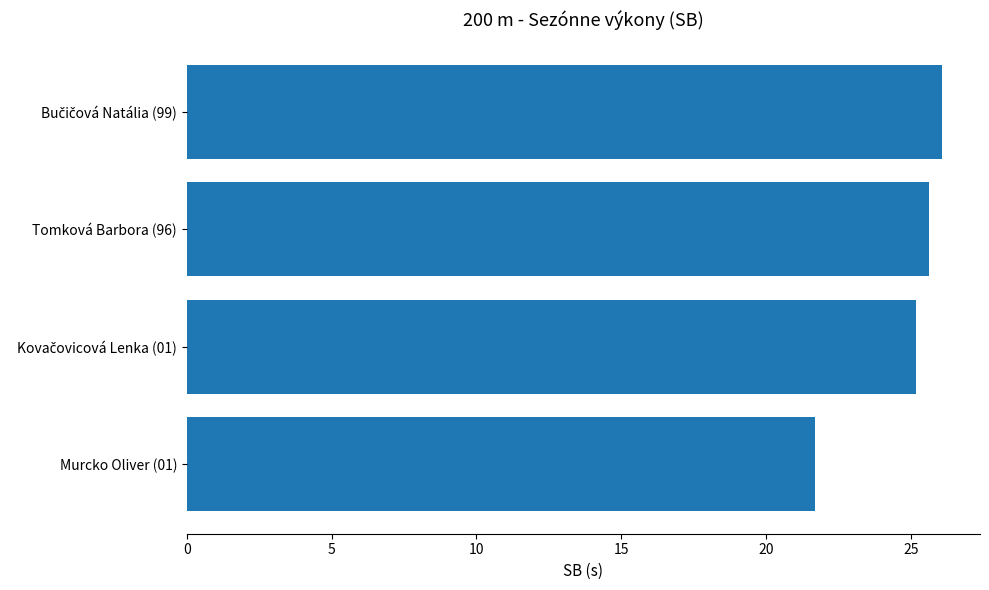

Are the bars horizontal?

Yes